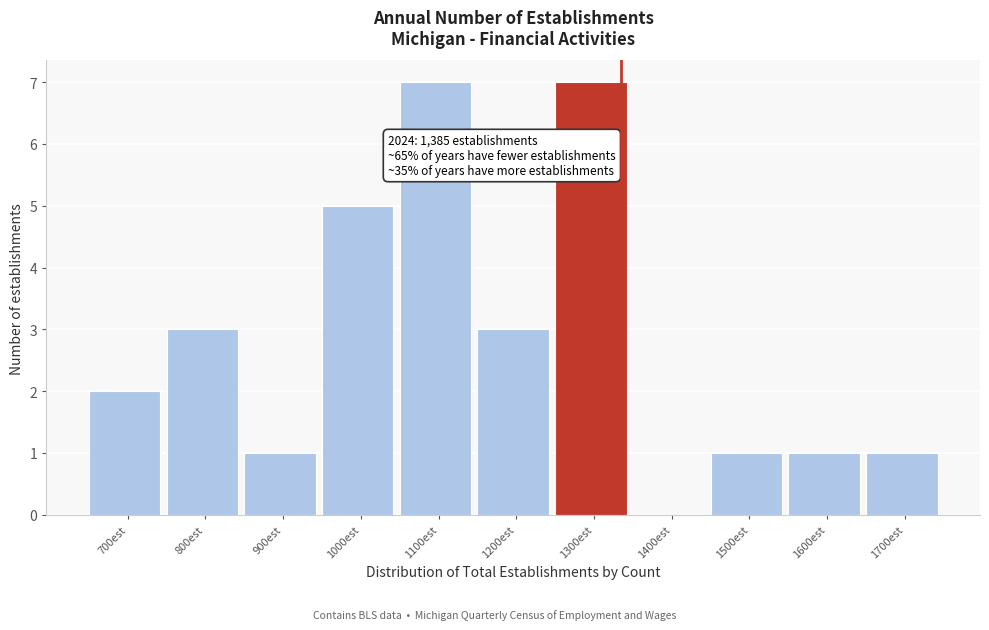

Reading left to right, extract all data points from this chart.

700est=2	800est=3	900est=1	1000est=5	1100est=7	1200est=3	1300est=7	1400est=0	1500est=1	1600est=1	1700est=1